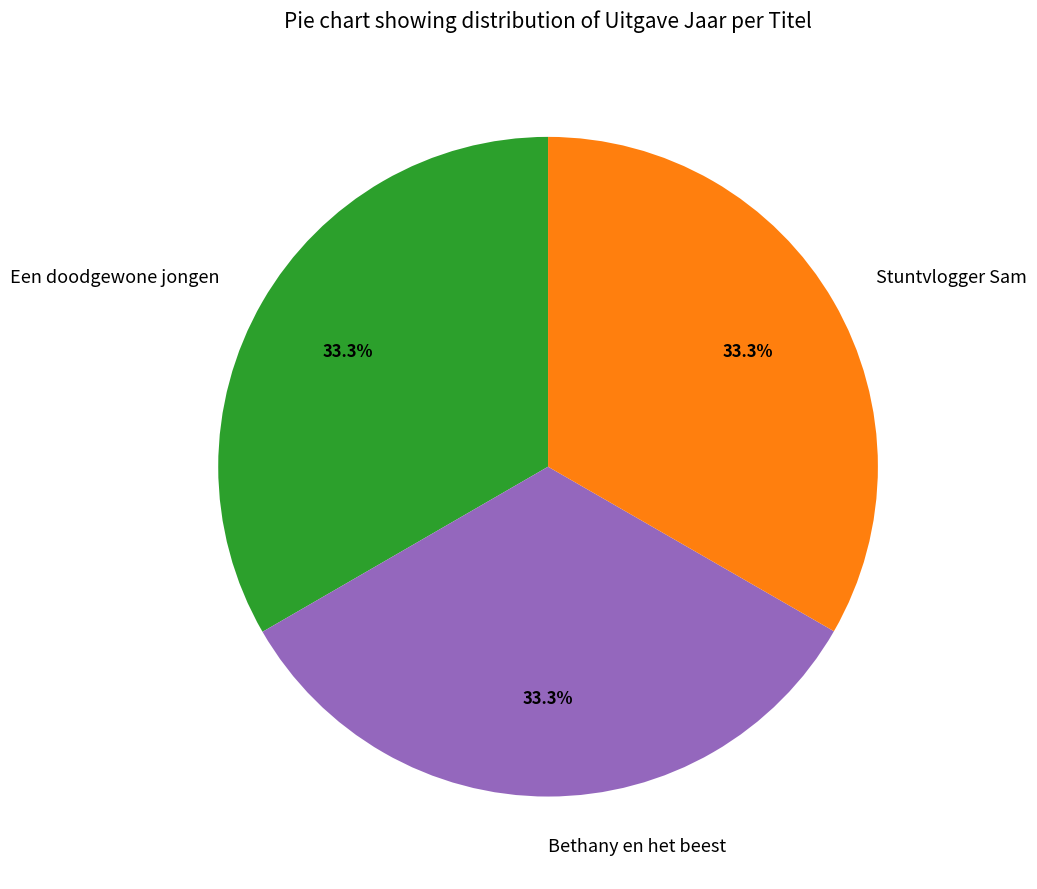

How many slices are in this pie chart?

3